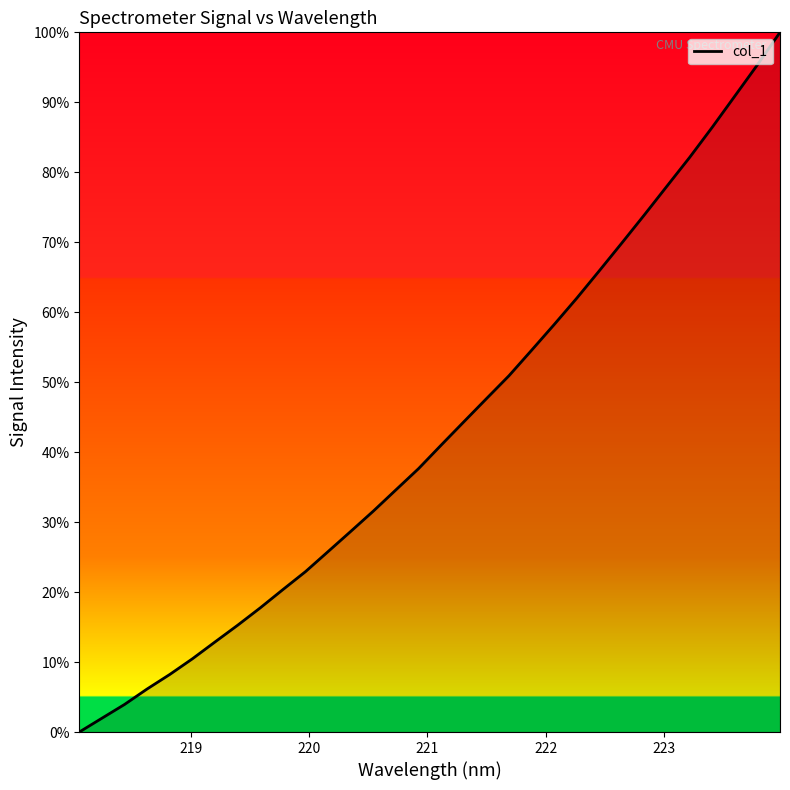

What is the difference between the maximum and minimum values?

100.0